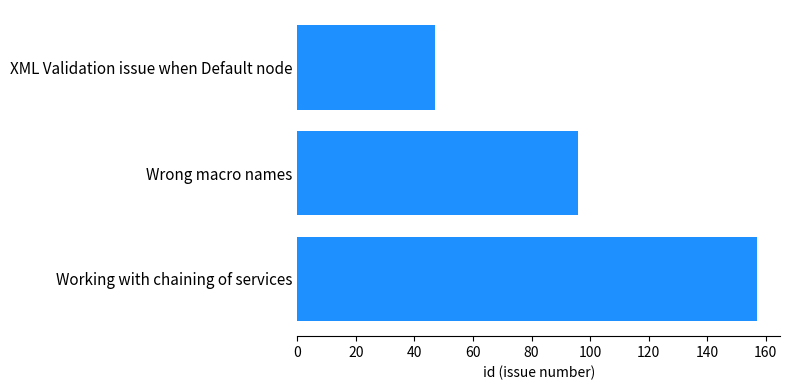

What is the average value?

100